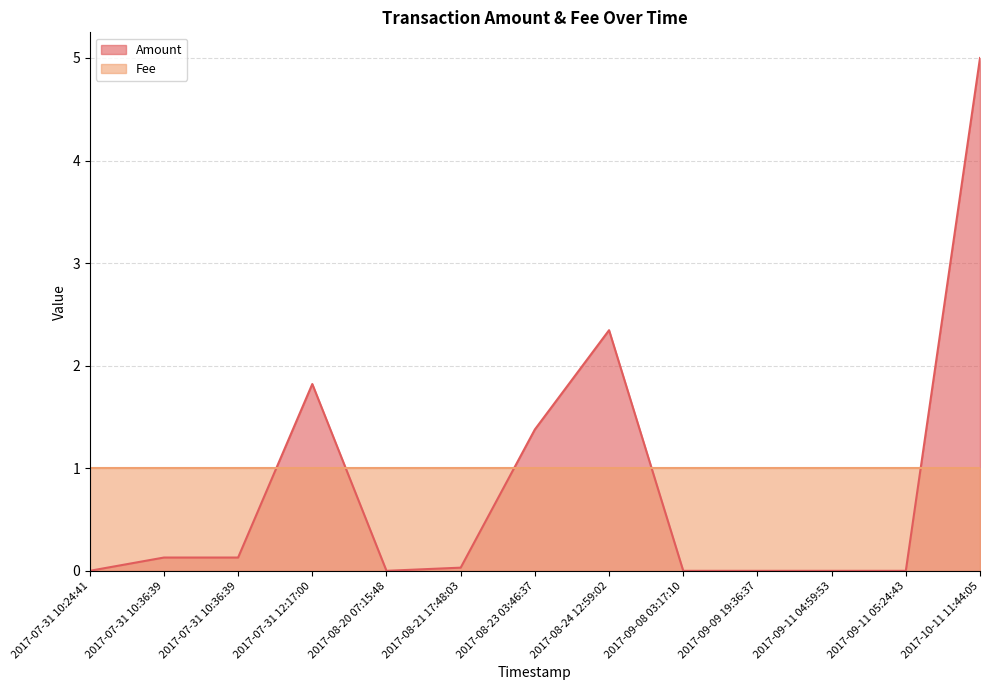

What is the difference between the values at 2017-10-11 11:44:05 and 2017-09-09 19:36:37?

5.0